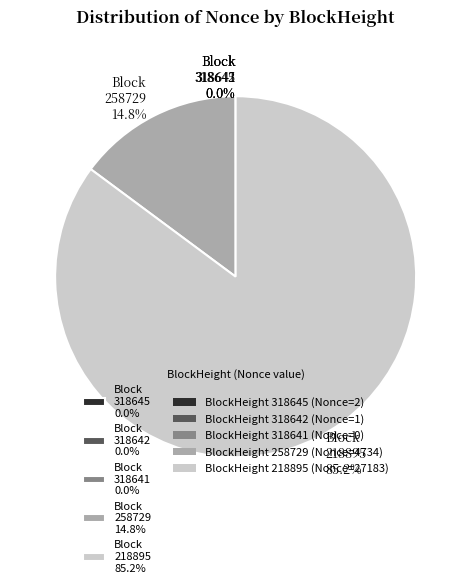

Which category has the biggest portion of the pie?

218895